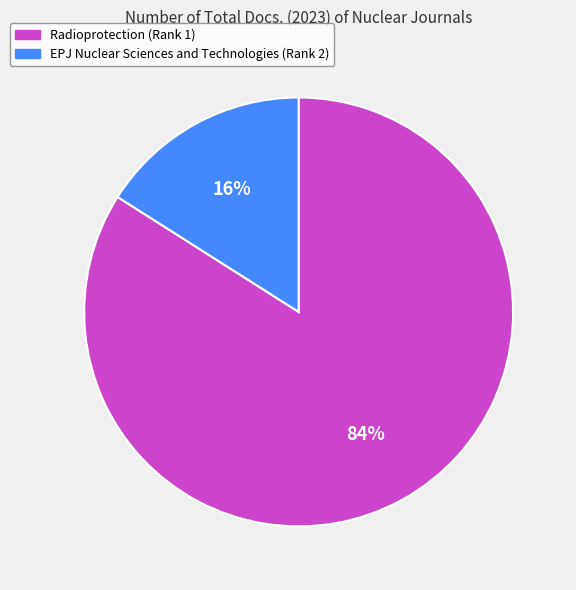

True or false: EPJ Nuclear Sciences and Technologies (Rank 2) accounts for 16% of the total.

True